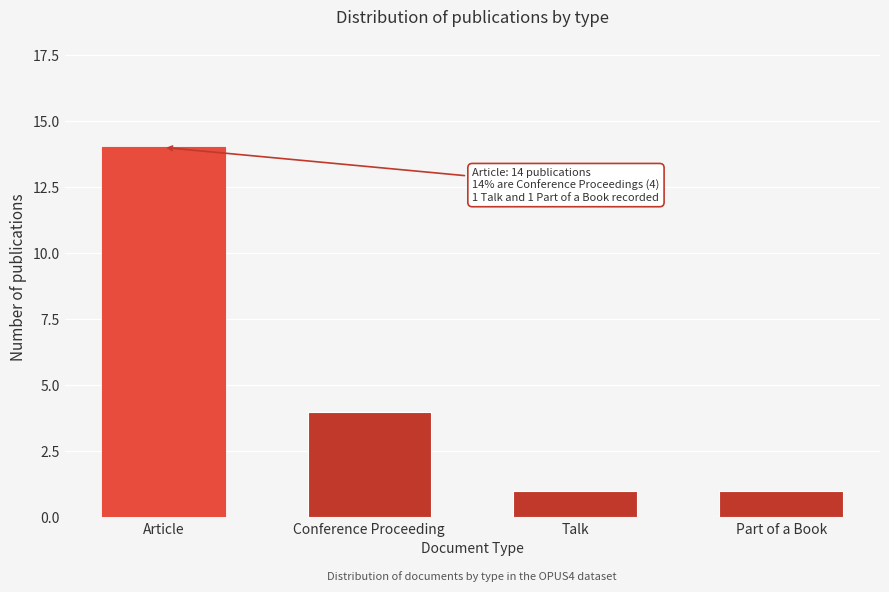

Reading left to right, transcribe all the data shown in this chart.

Article=14	Conference Proceeding=4	Talk=1	Part of a Book=1